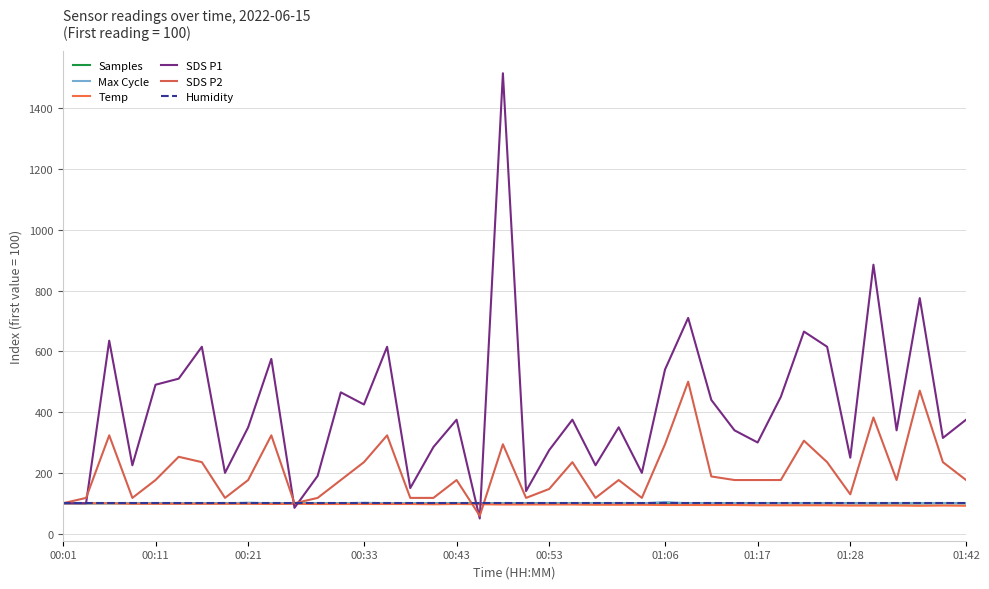

After their last crossing, which series has the higher values: Max Cycle or Temp?

Max Cycle